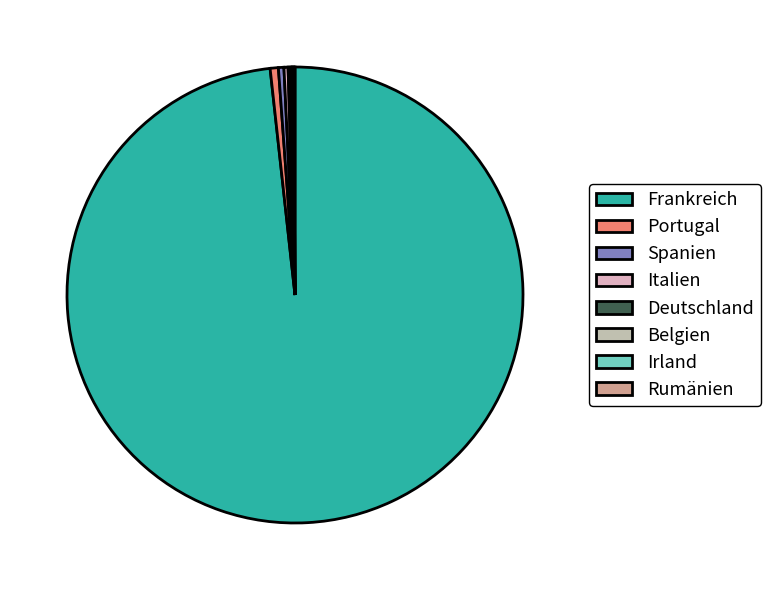

How many segments does this pie chart have?

8